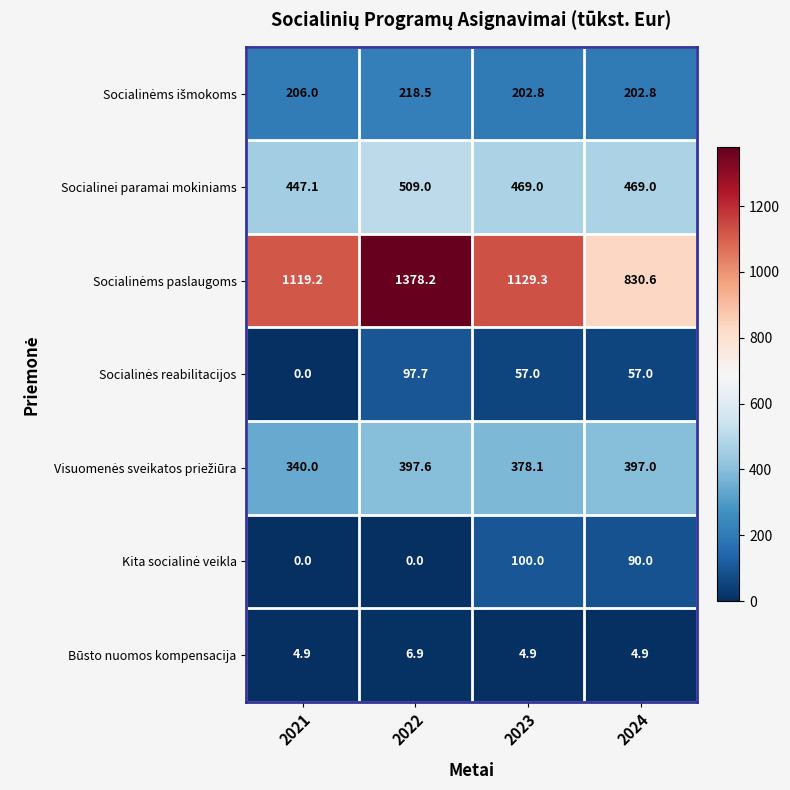

What is the spread (max minus min) of values at 2024?

825.7